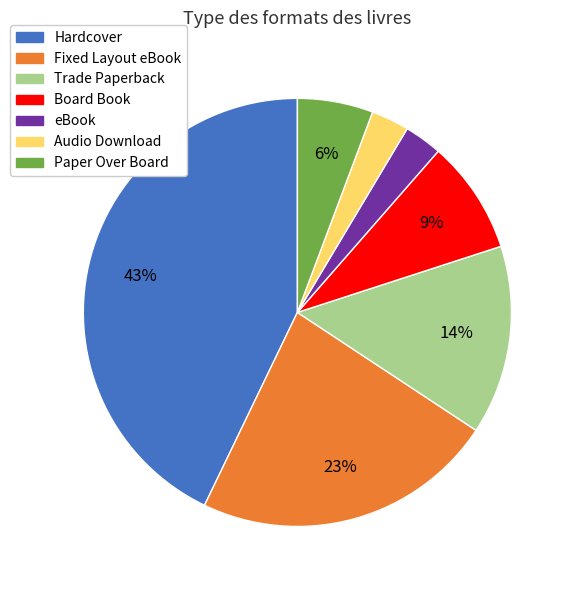

Does Trade Paperback account for over 50% of the chart?

No